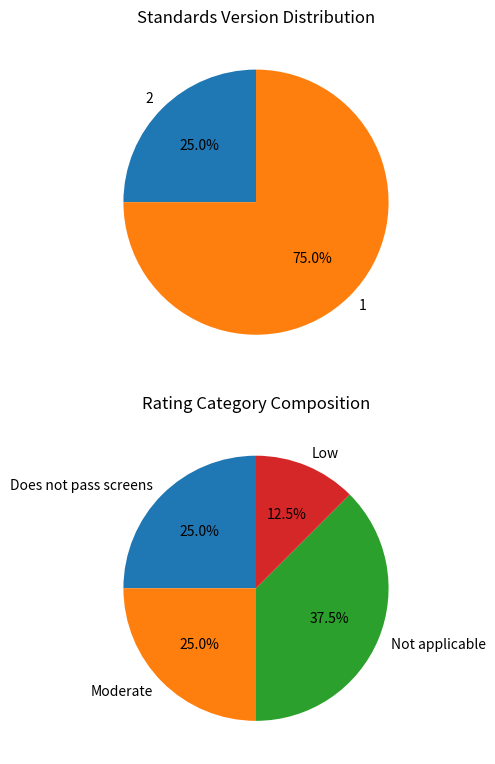

Is it true that WWHV045791 is 1% of the pie?

False